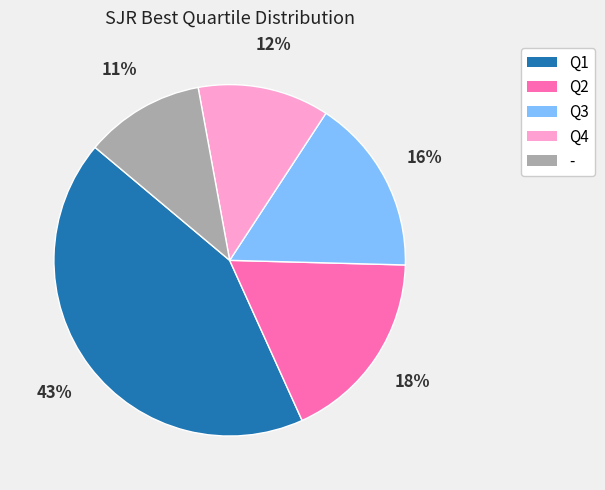

To the nearest percent, what is the combined percentage of Q2 and Q1?

61%